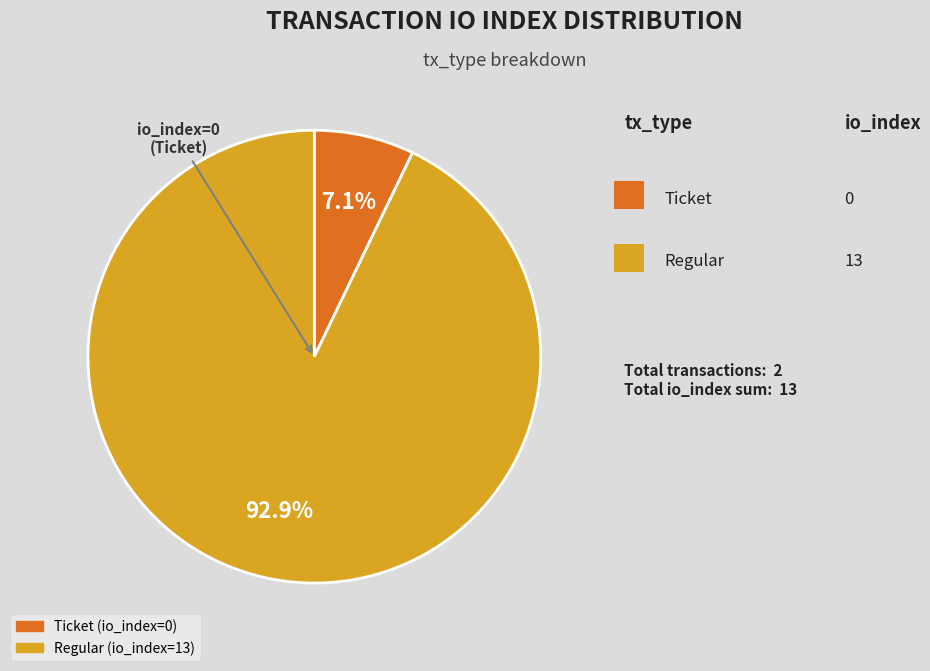

To the nearest percent, what is the combined percentage of Ticket (io_index=0) and Regular (io_index=13)?

100%